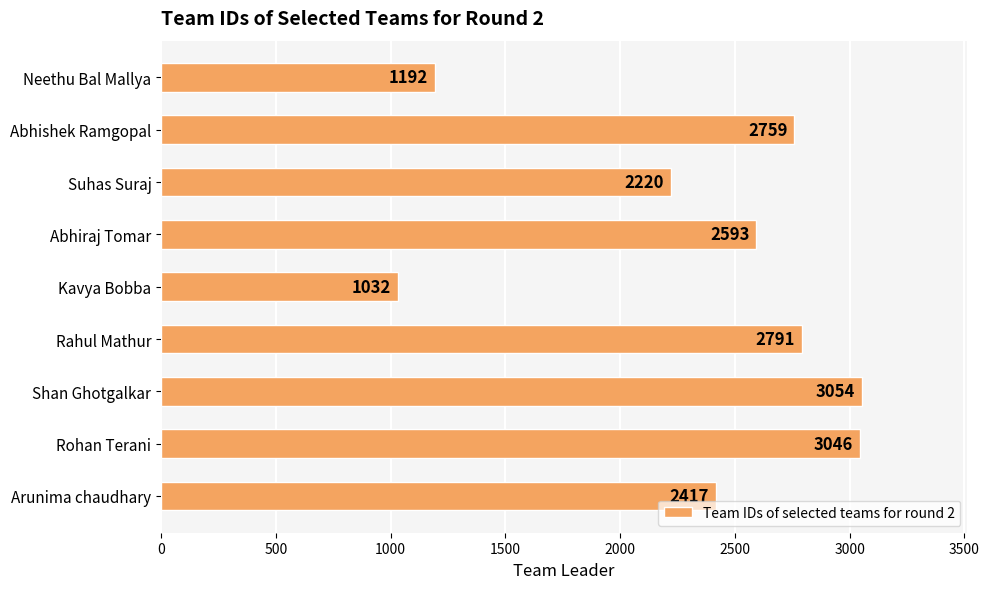

What is the sum of all values?

21104